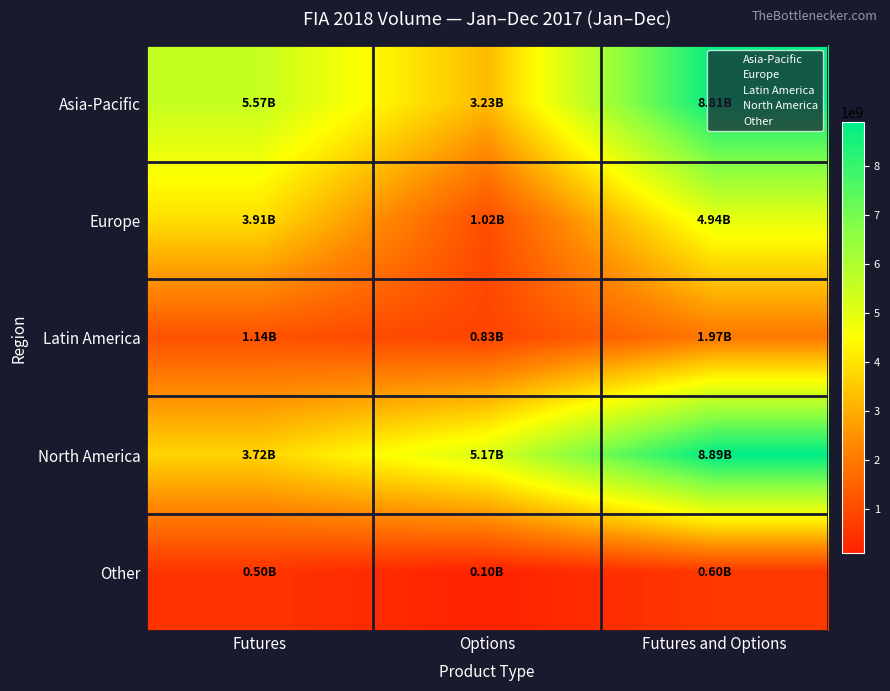

Reading left to right, what are all the values shown in this chart?

Asia-Pacific: Futures=5574573372	Options=3234826024	Futures and Options=8809399396
Europe: Futures=3912090442	Options=1023854853	Futures and Options=4935945295
Latin America: Futures=1139961390	Options=831965760	Futures and Options=1971927150
North America: Futures=3717425728	Options=5169035337	Futures and Options=8886461065
Other: Futures=498702236	Options=96452756	Futures and Options=595154992